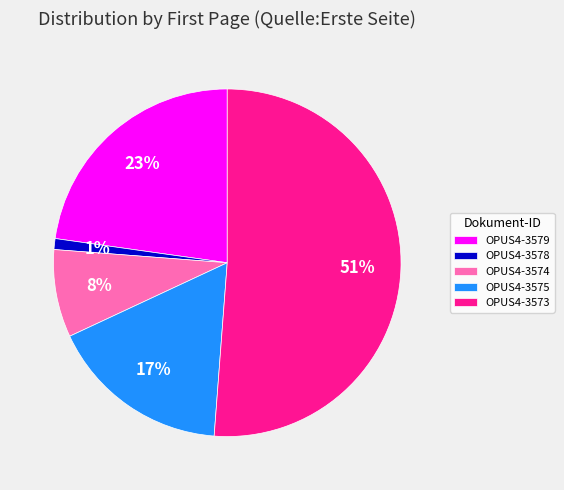

Which slice is the smallest?

OPUS4-3578